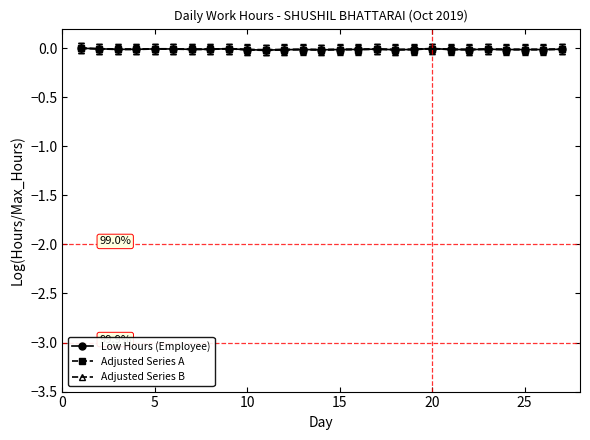

List the series in order of their overall mean, lowest first.

Adjusted Series A, Low Hours (Employee), Adjusted Series B